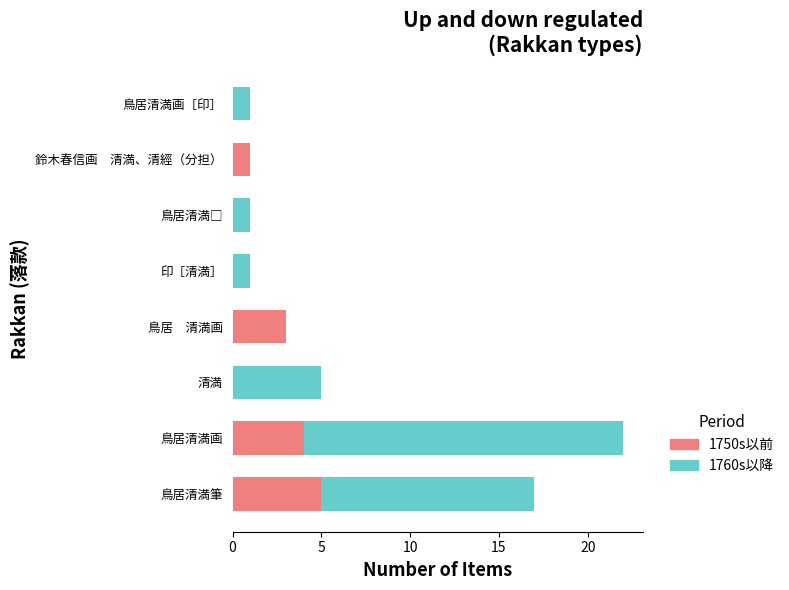

The value of 1750s以前 at 鳥居　清満画 is 3. True or false?

True